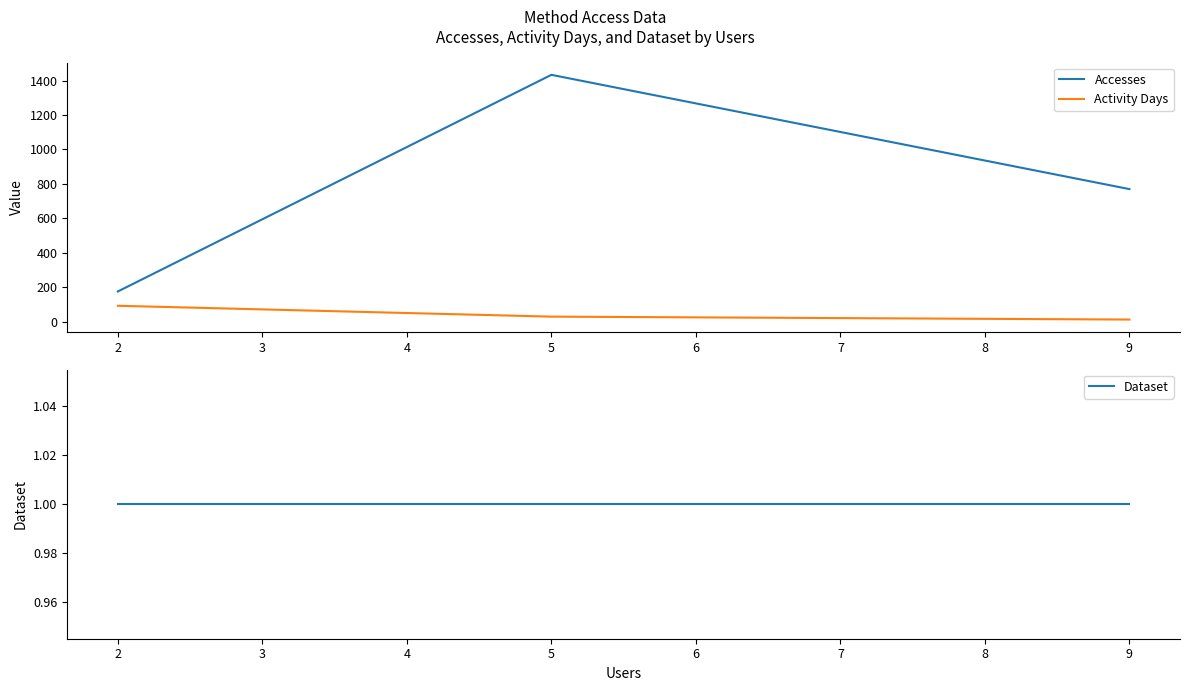

Reading right to left, what are all the values shown in this chart?

Accesses: 9=770	5=1433	2=176
Activity Days: 9=13	5=30	2=93
Dataset: 9=1	5=1	2=1